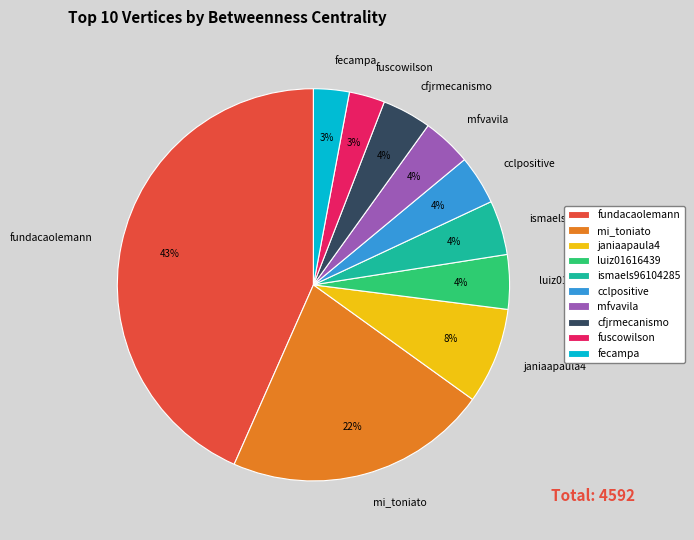

Is the sum of fecampa and luiz01616439 greater than half?

No